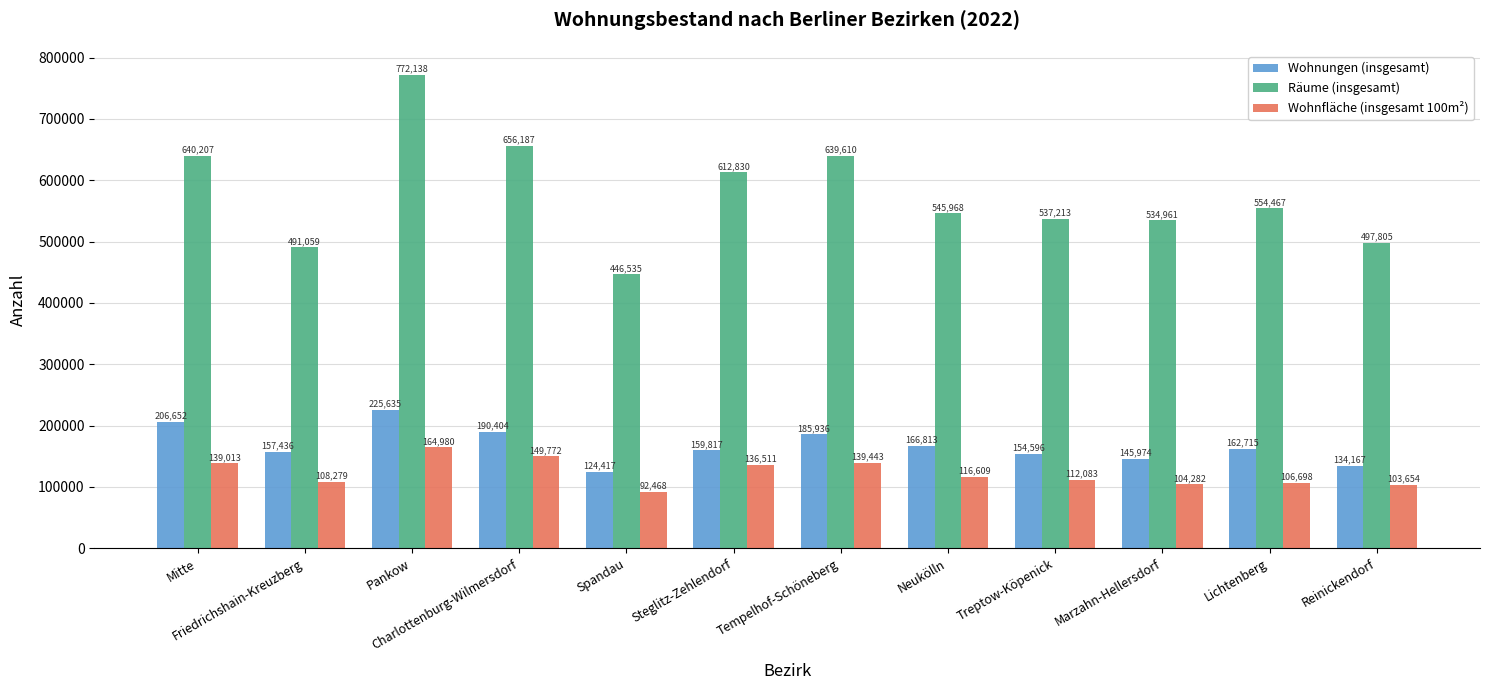

Which series has the largest total across all categories?

Räume (insgesamt)